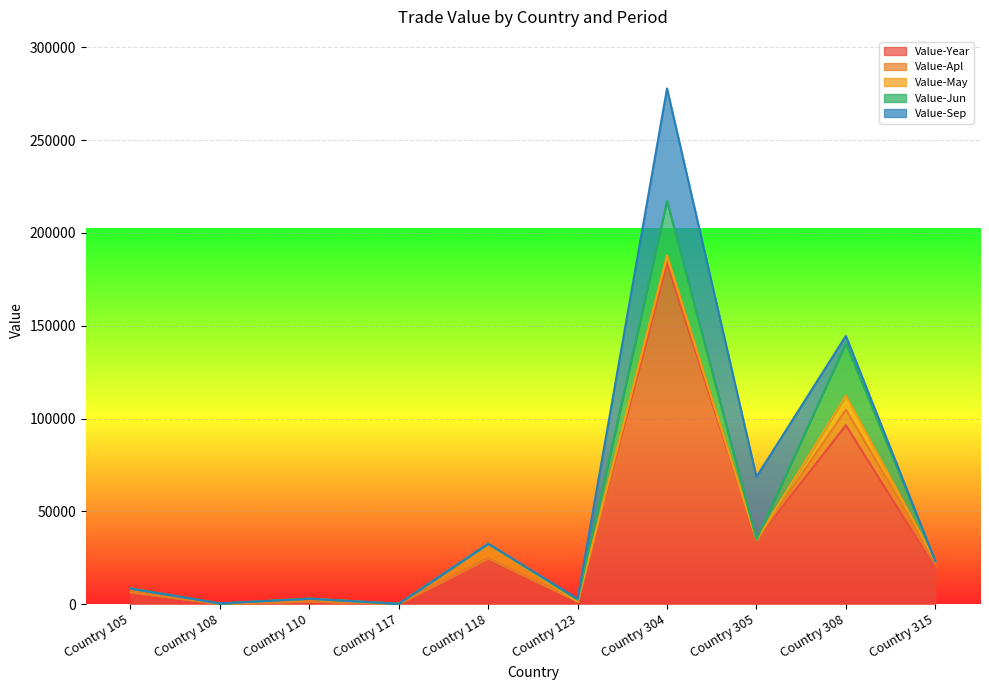

Does the chart display data point markers on the line(s)?

No